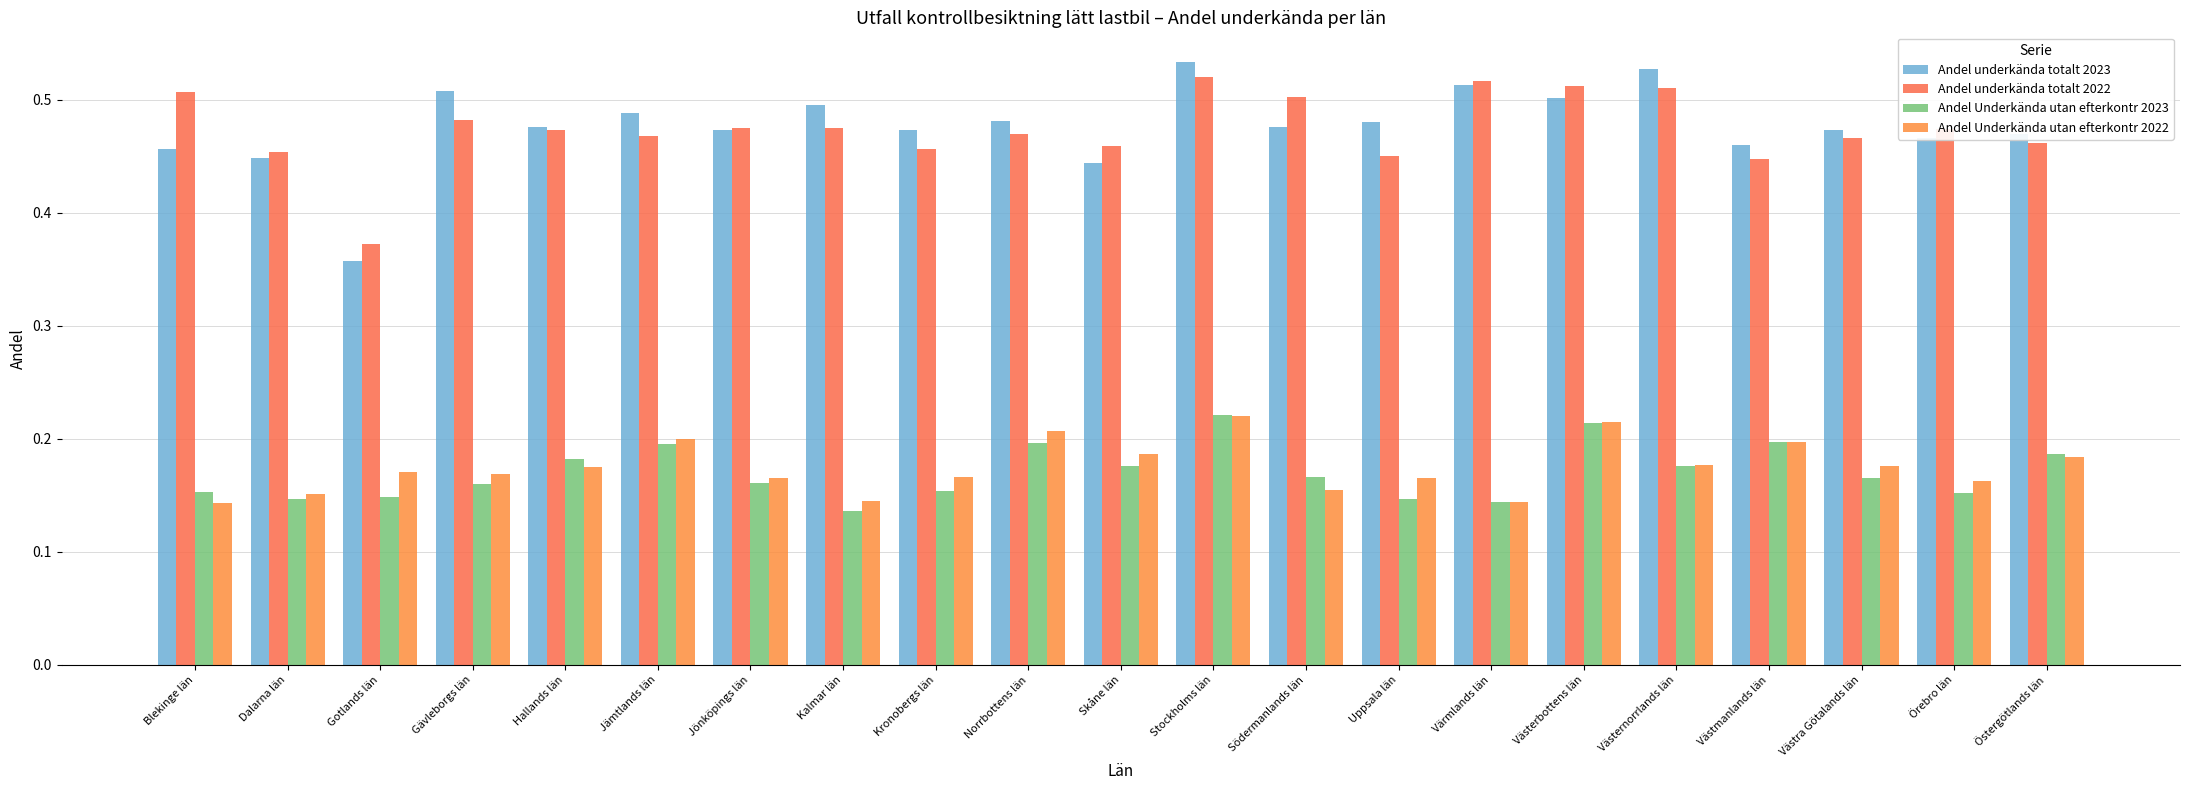

Between Norrbottens län and Skåne län, which is larger?

Norrbottens län